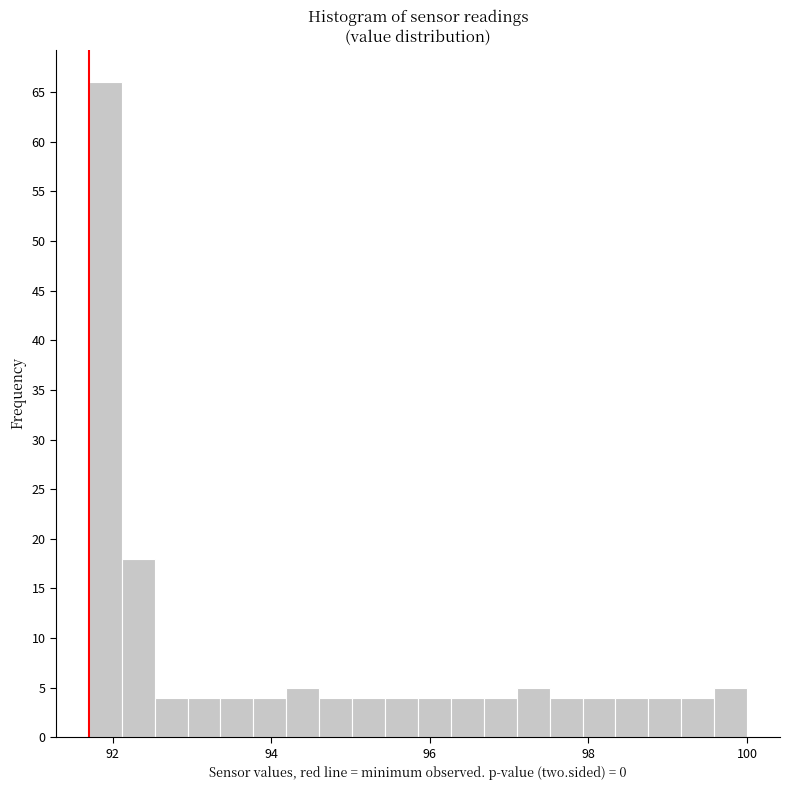

Read against the x-axis, roughly where is the centre of the tallest bar?

92.0